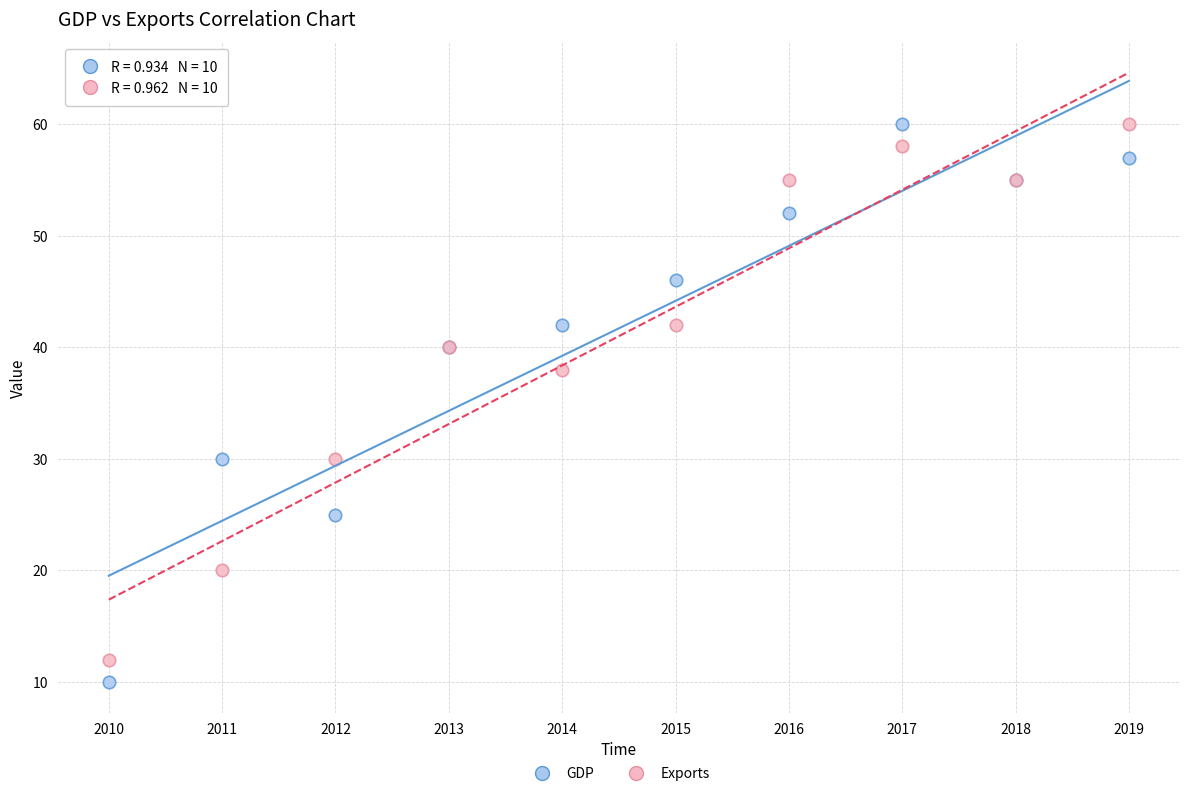

Across all series, what Y value is closest to 35?

38